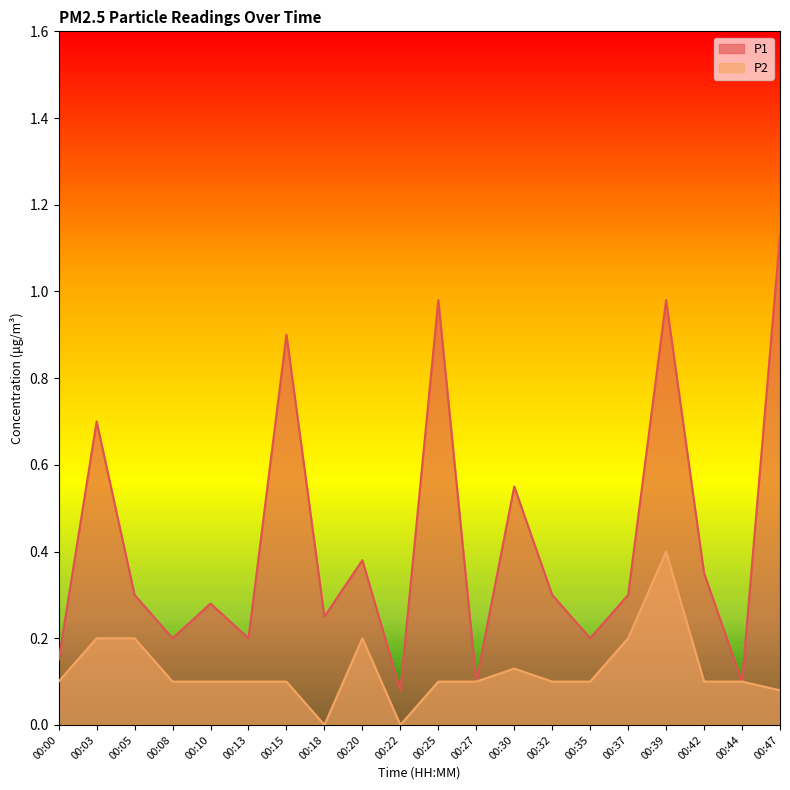

True or false: P2 and P1 cross at least once.

False